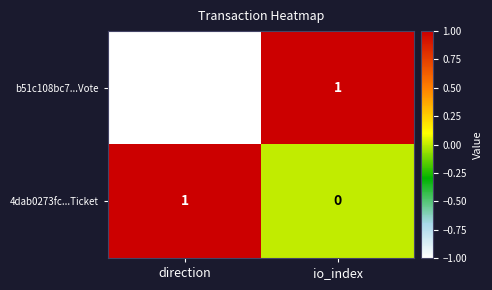

The b51c108bc7...Vote series shows 1 at io_index. True or false?

True